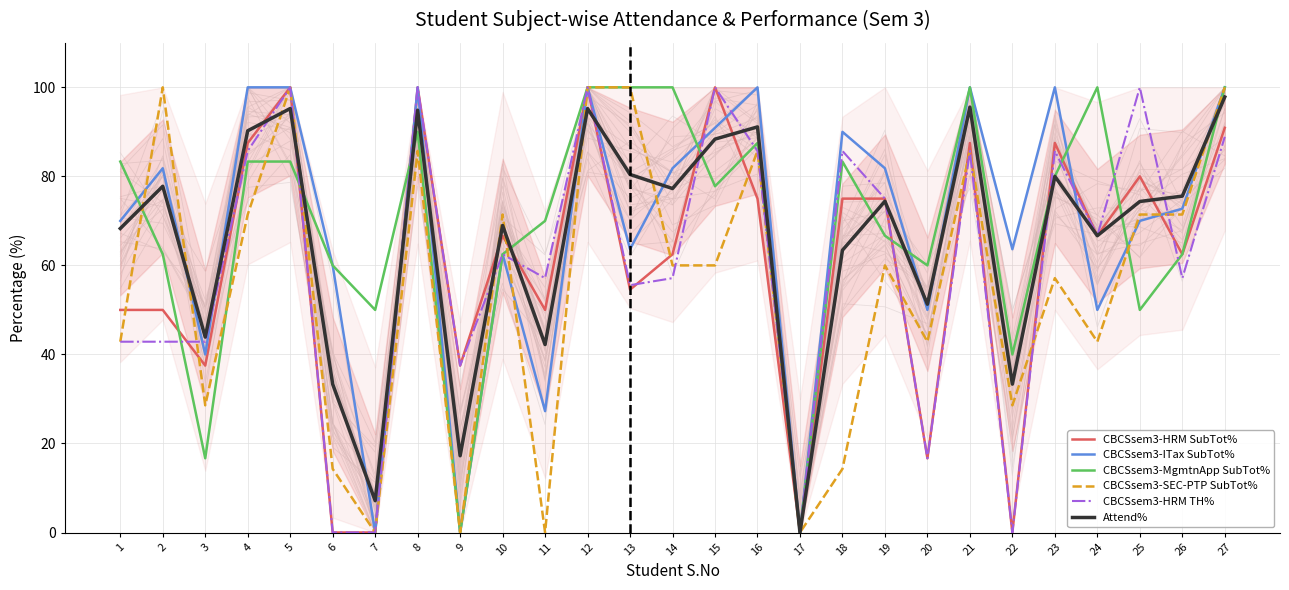

At how many categories does at least one series exceed 33?

26